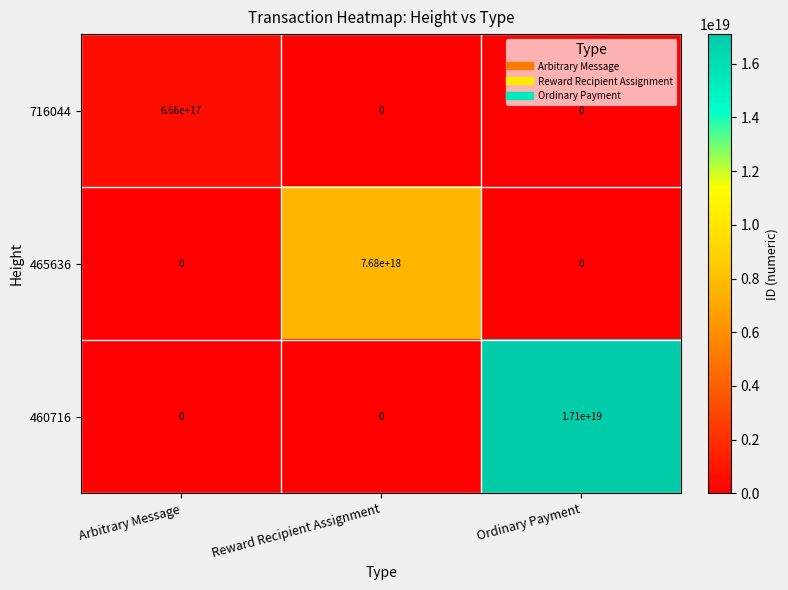

How many positive values does the 465636 series have?

1